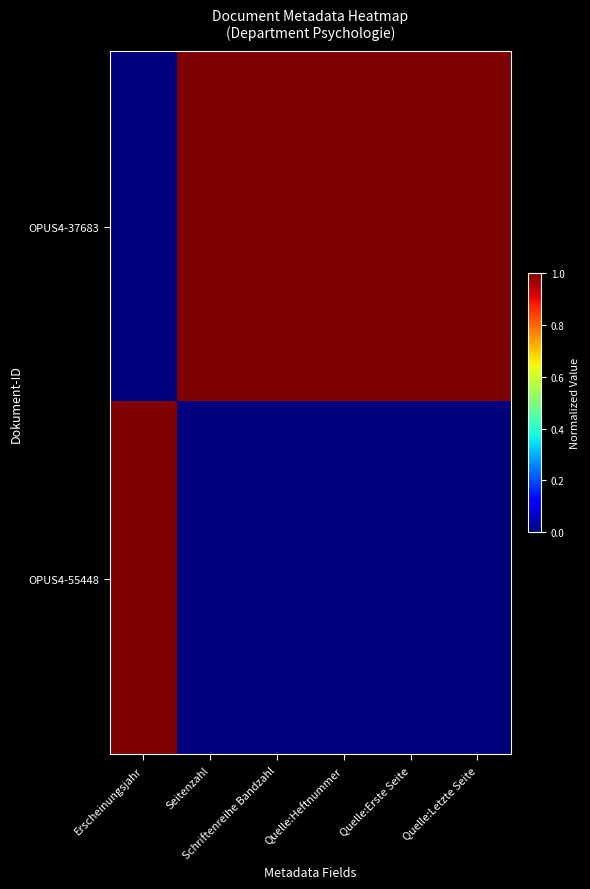

Reading right to left, what are all the values shown in this chart?

OPUS4-37683: Quelle:Letzte Seite=1	Quelle:Erste Seite=1	Quelle:Heftnummer=1	Schriftenreihe Bandzahl=1	Seitenzahl=1	Erscheinungsjahr=0
OPUS4-55448: Quelle:Letzte Seite=0	Quelle:Erste Seite=0	Quelle:Heftnummer=0	Schriftenreihe Bandzahl=0	Seitenzahl=0	Erscheinungsjahr=1